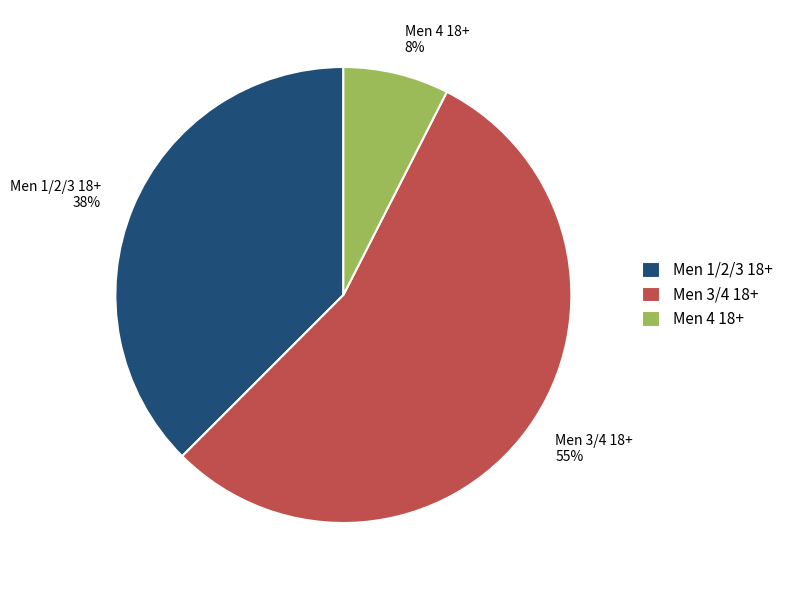

Which category accounts for the majority?

Men 3/4 18+